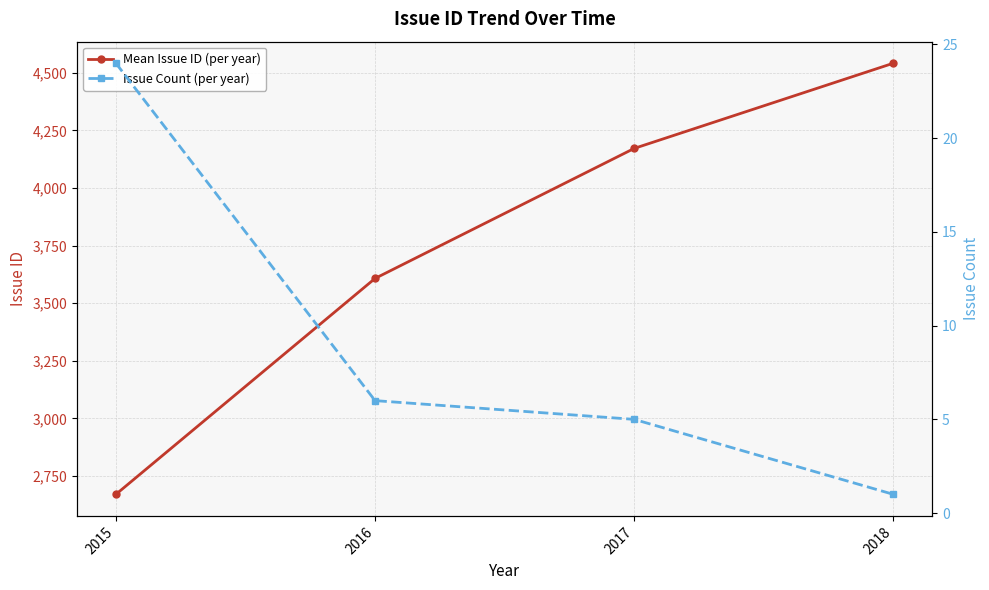

Where is Issue Count (per year) nearest to the value 12?

2016